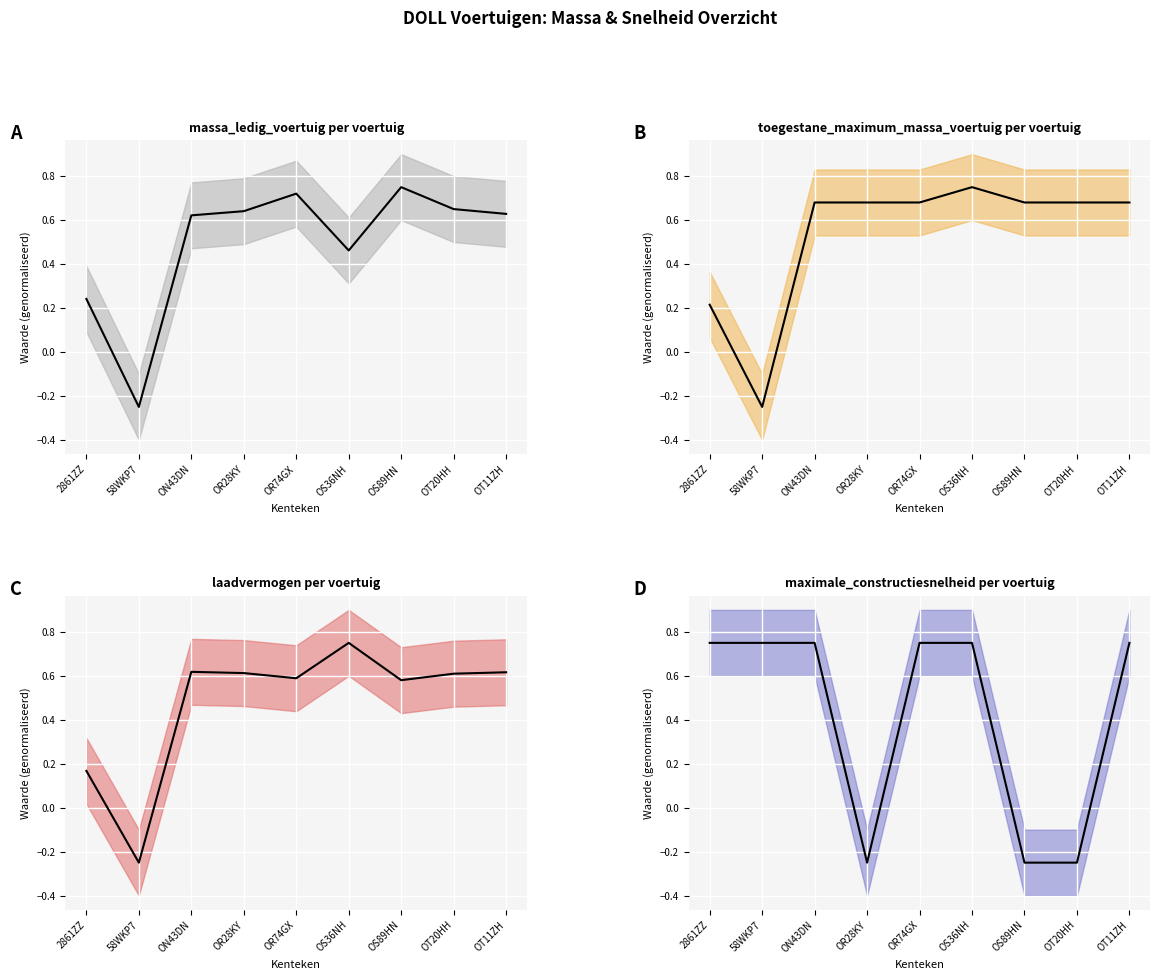

List the series in order of their peak value, highest first.

toegestane_maximum_massa_voertuig, laadvermogen, massa_ledig_voertuig, maximale_constructiesnelheid